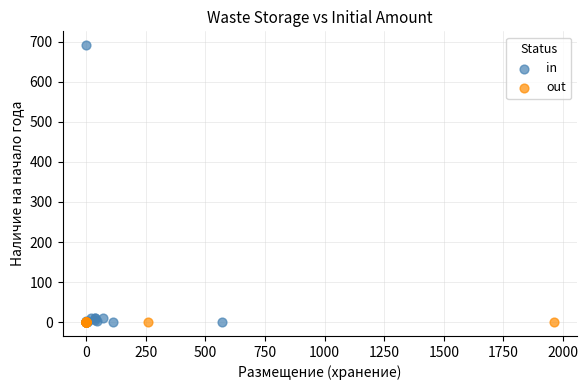

Which series has the widest spread of Y values?

in